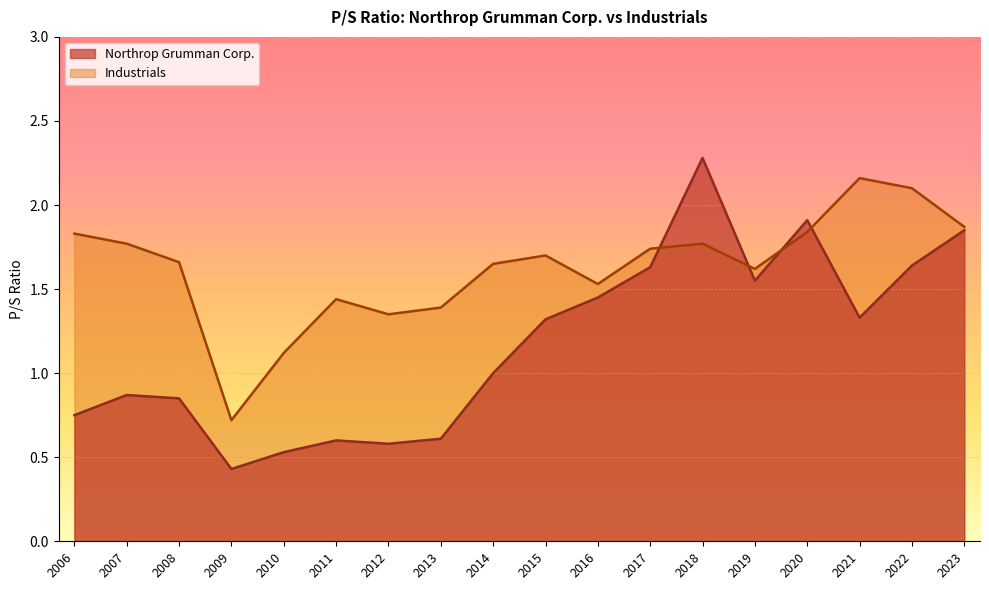

What is the total value across all series at 2014?

2.6